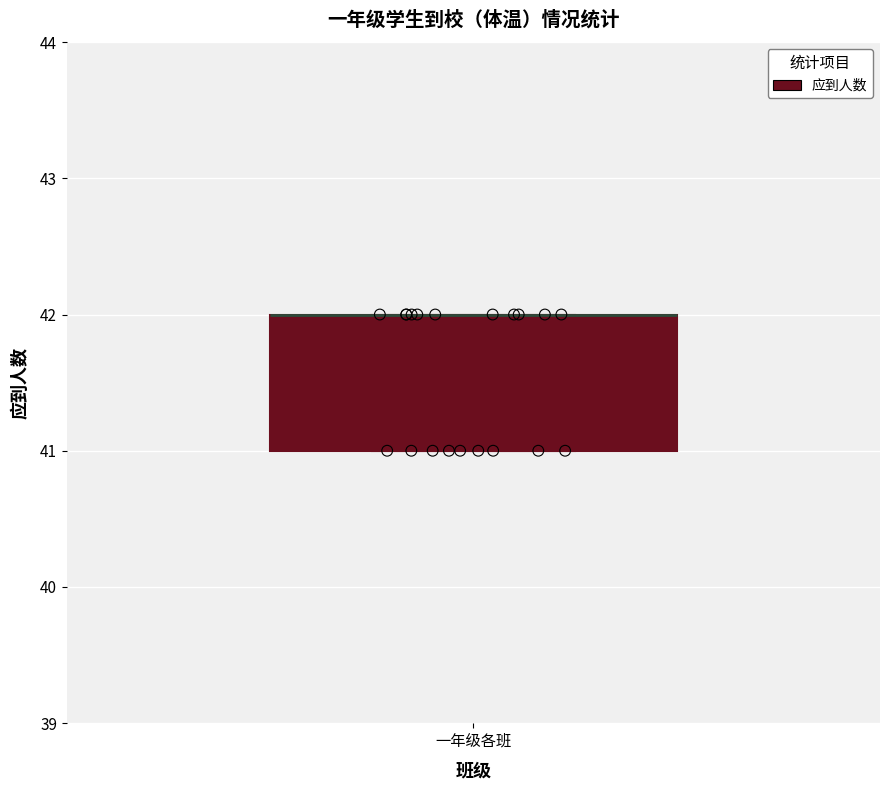

Where is the lower edge of the box for 一年级各班 on the y-axis? The values are not printed on the chart, so give them approximately, as read against the axis.

41